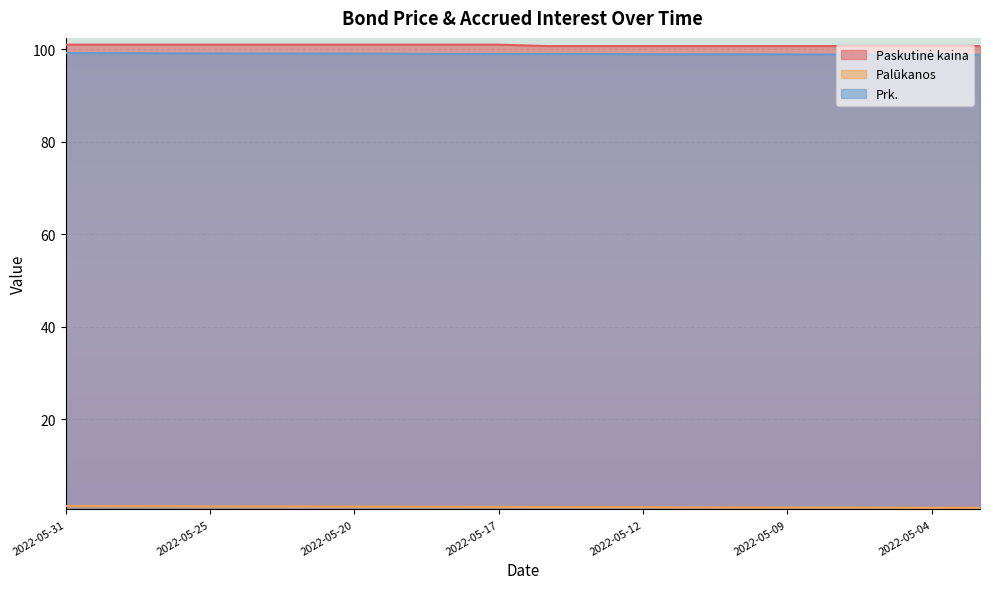

At how many categories does at least one series exceed 36?

20